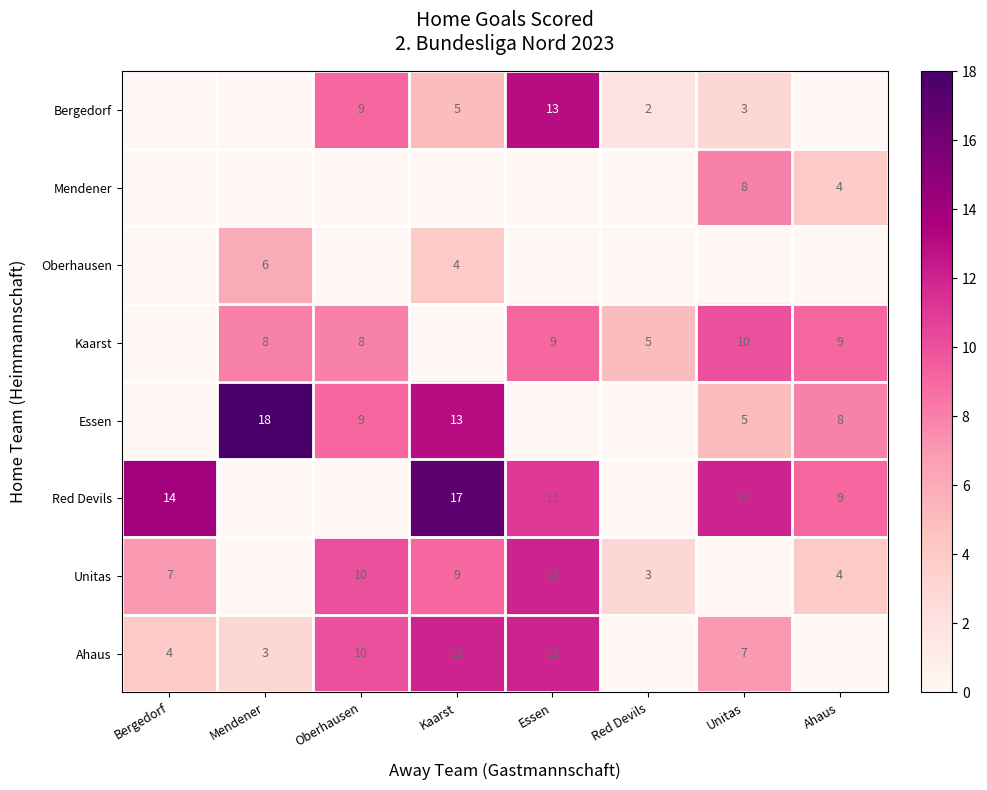

The Oberhausen series shows 6 at Mendener. True or false?

True